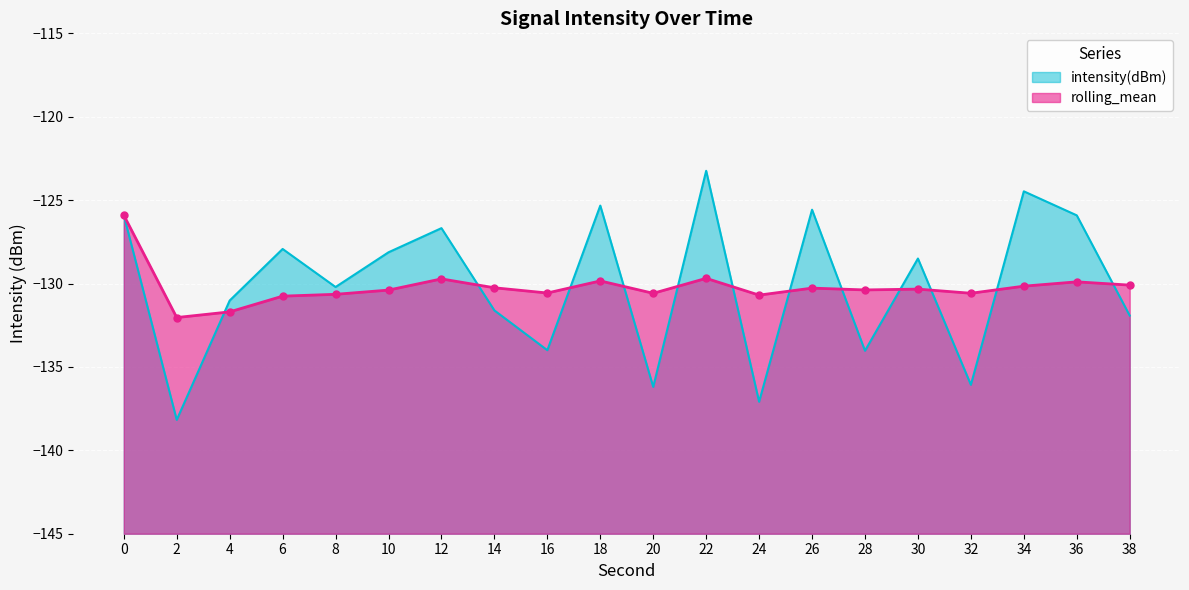

Reading left to right, list all the values displayed in this chart.

intensity(dBm): 0=-125.9	2=-138.2	4=-131.0	6=-127.9	8=-130.2	10=-128.1	12=-126.7	14=-131.6	16=-134.0	18=-125.3	20=-136.2	22=-123.2	24=-137.1	26=-125.6	28=-134.0	30=-128.5	32=-136.1	34=-124.5	36=-125.9	38=-131.9
rolling_mean: 0=-125.9	2=-132.0	4=-131.7	6=-130.8	8=-130.6	10=-130.4	12=-129.7	14=-130.3	16=-130.6	18=-129.8	20=-130.6	22=-129.7	24=-130.7	26=-130.3	28=-130.4	30=-130.3	32=-130.6	34=-130.2	36=-129.9	38=-130.1